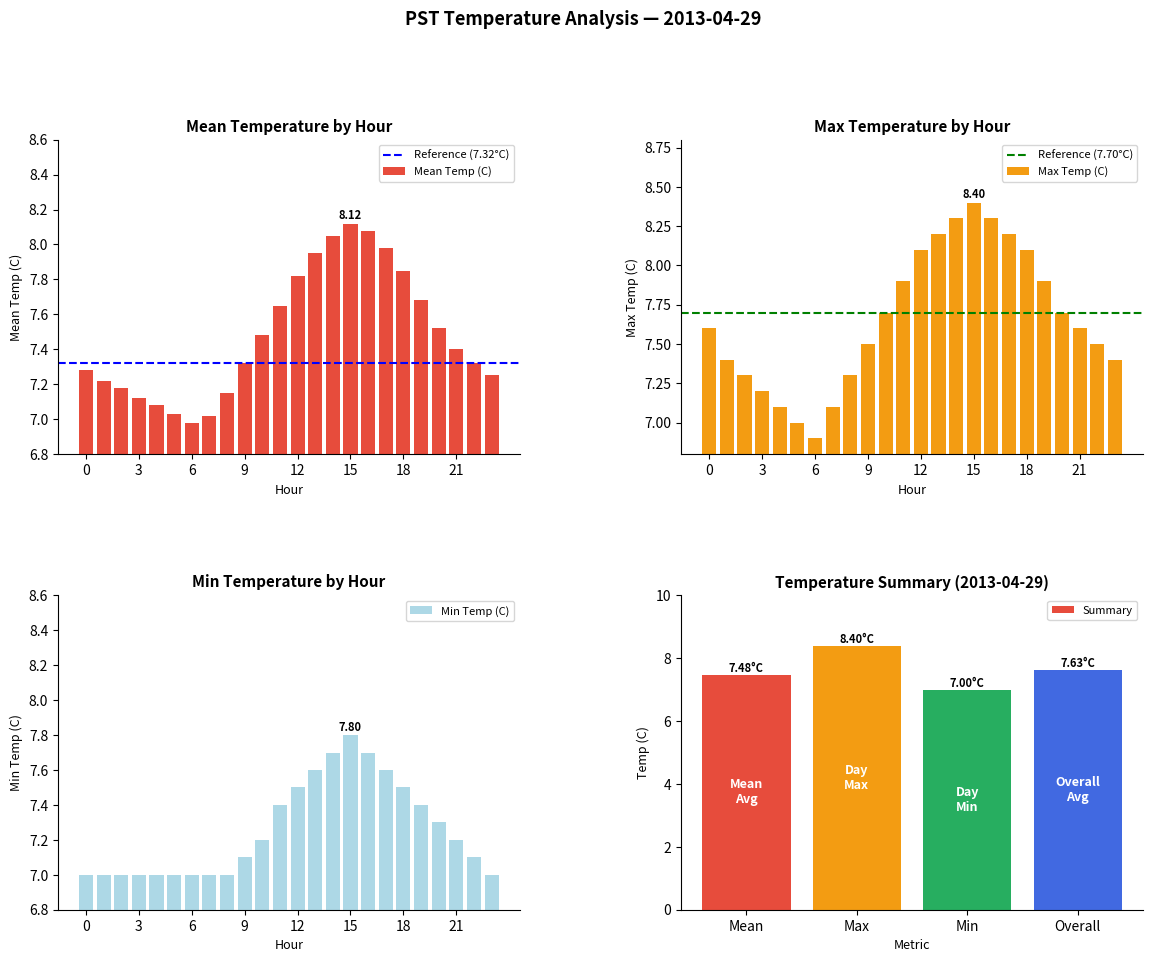

What is the difference between the Mean Temp (C) values at 11 and 18?

0.2